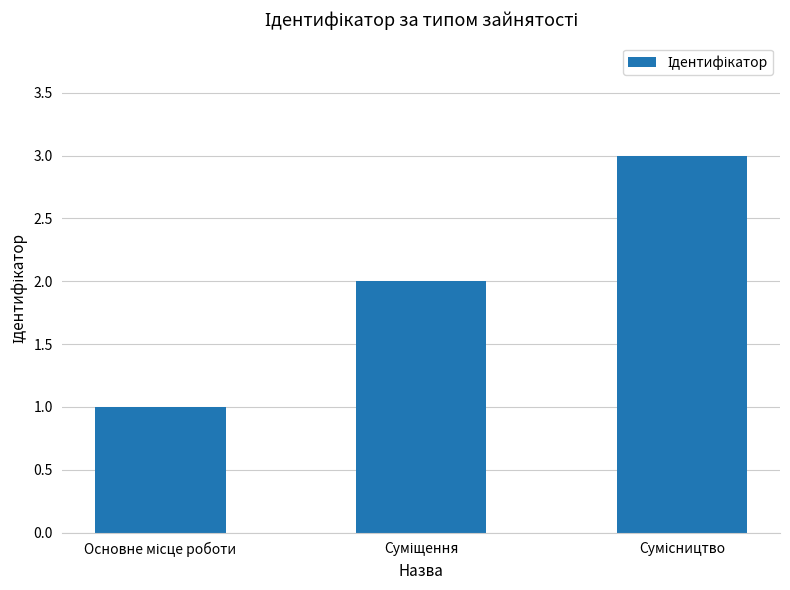

What is the greatest value displayed?

3